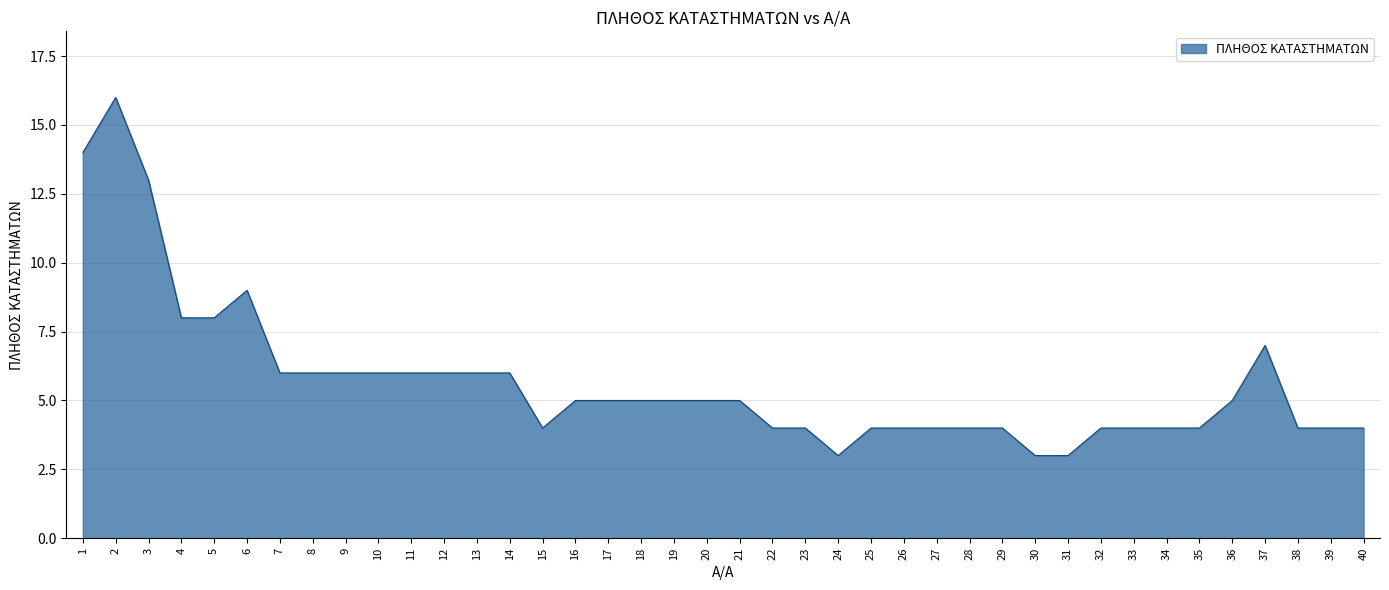

What is the ratio of the value at 28 to the value at 10?

0.7